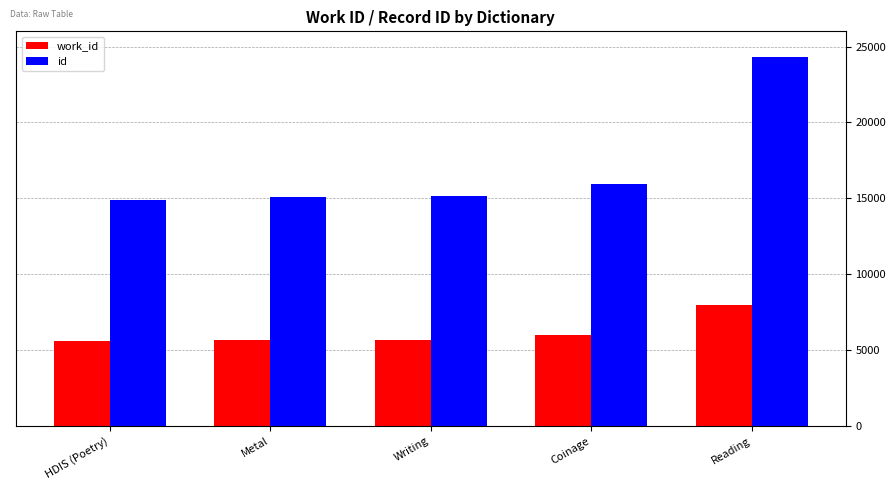

Which series has the widest spread of values?

id